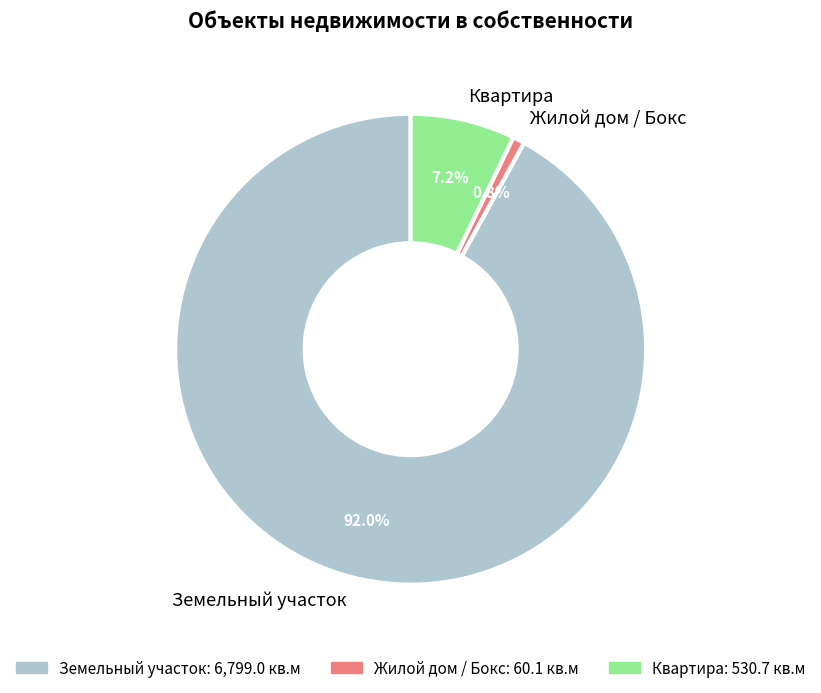

Does Земельный участок account for over 50% of the chart?

Yes